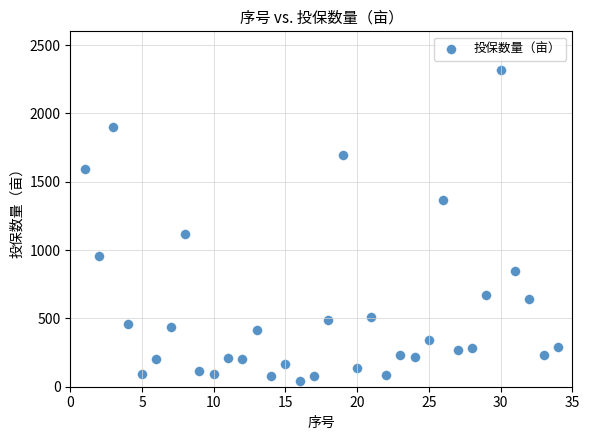

What is the range of Y values (max minus min)?

2274.0